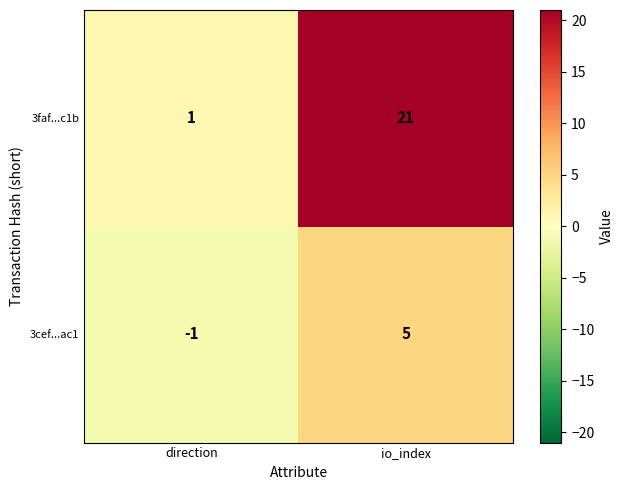

What is the difference between the 3faf...c1b values at io_index and direction?

20